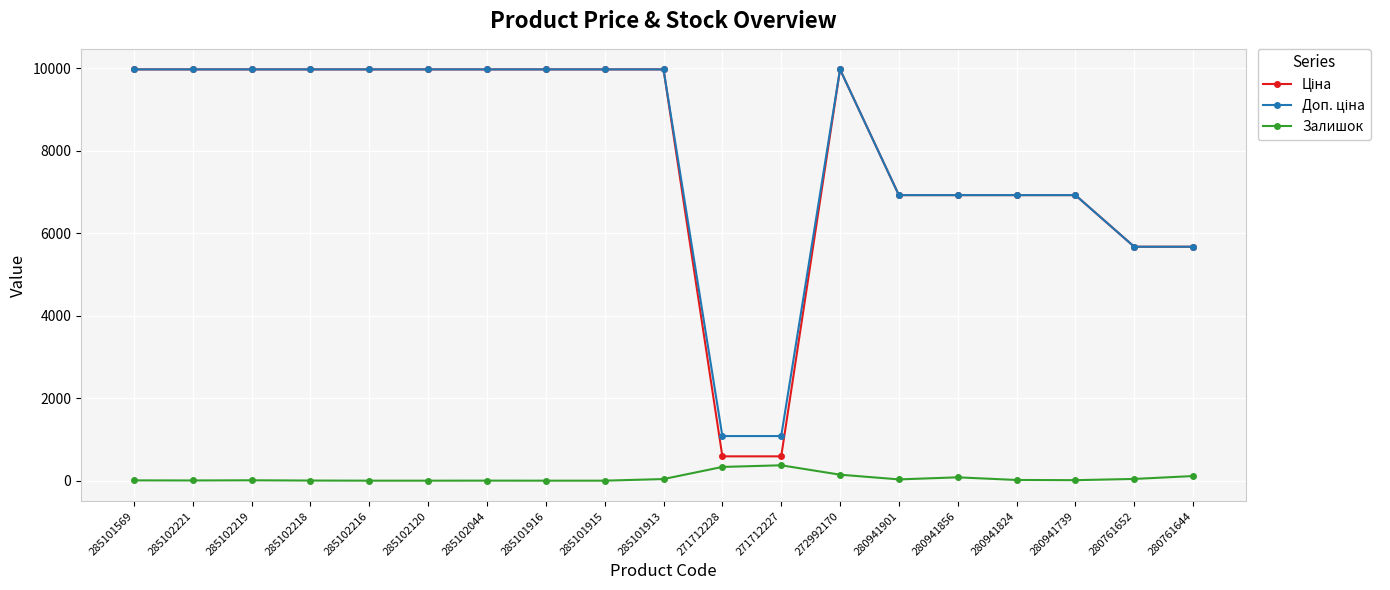

True or false: Залишок has a value of 9.0 at 285102219.

True